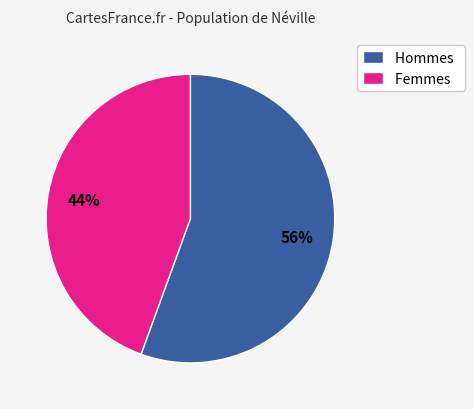

Do Hommes and Femmes together represent more than half of the pie?

Yes